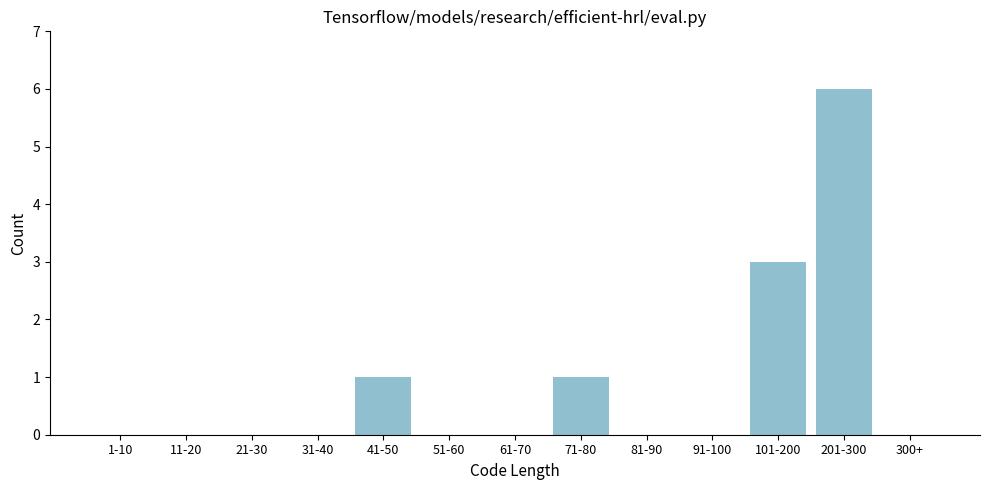

Reading left to right, what are all the values shown in this chart?

1-10=0	11-20=0	21-30=0	31-40=0	41-50=1	51-60=0	61-70=0	71-80=1	81-90=0	91-100=0	101-200=3	201-300=6	300+=0